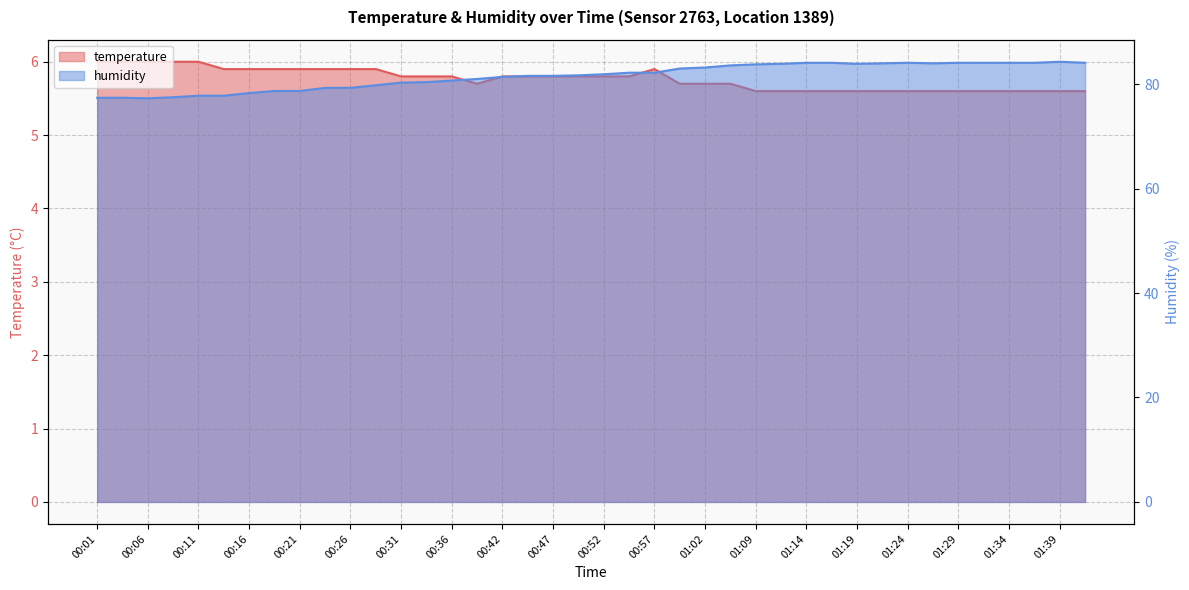

What is the label of the 38th point from the right?

00:06